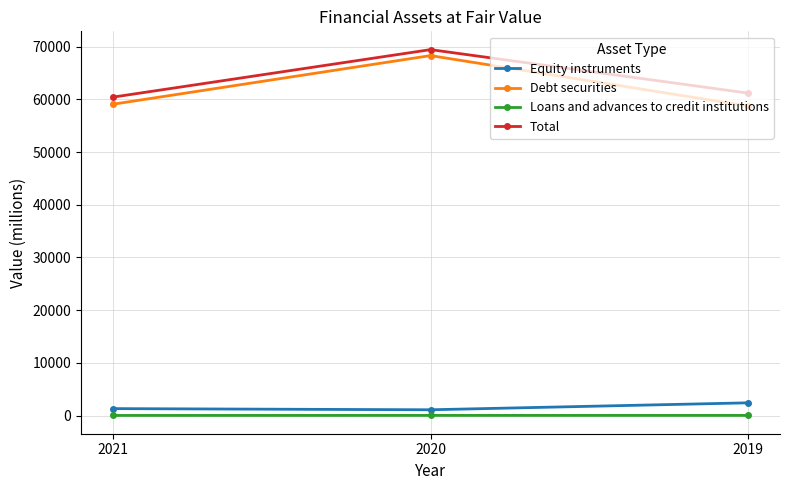

What is the sum of the Total values at 2021 and 2020?

129861